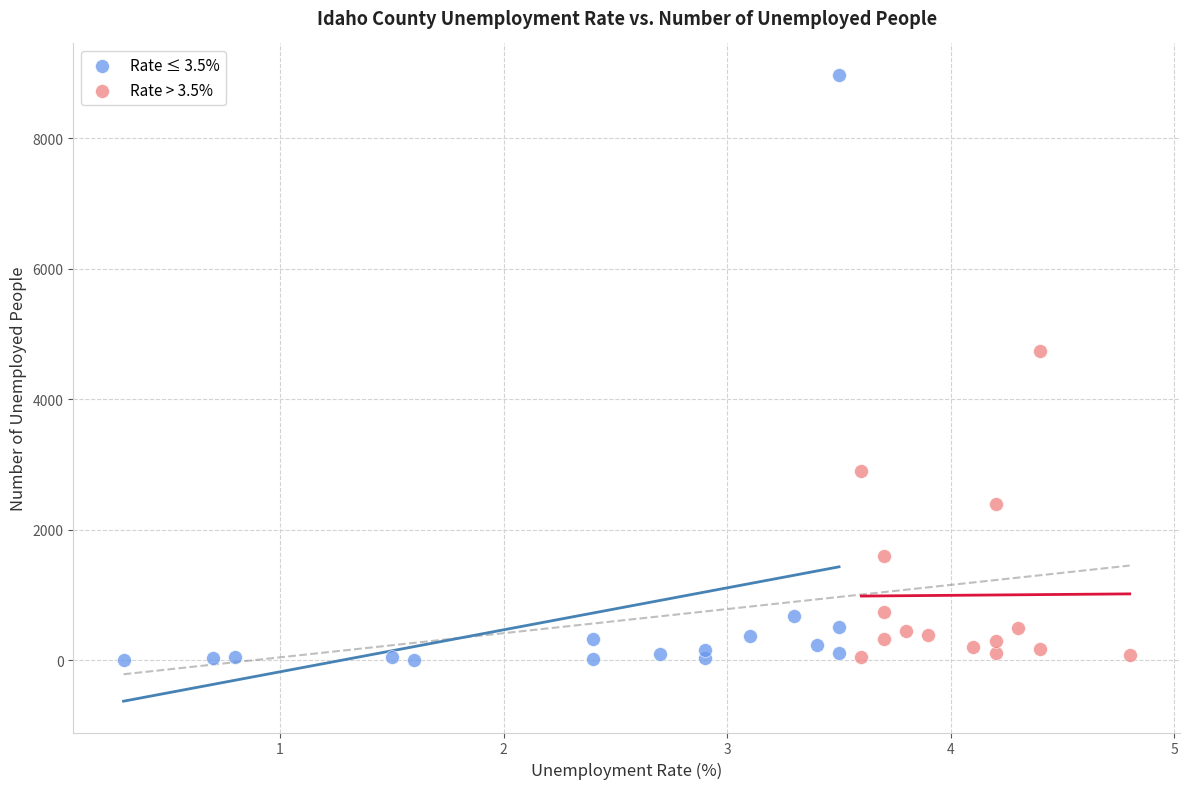

Which series has the largest Y range (max minus min)?

Rate ≤ 3.5%